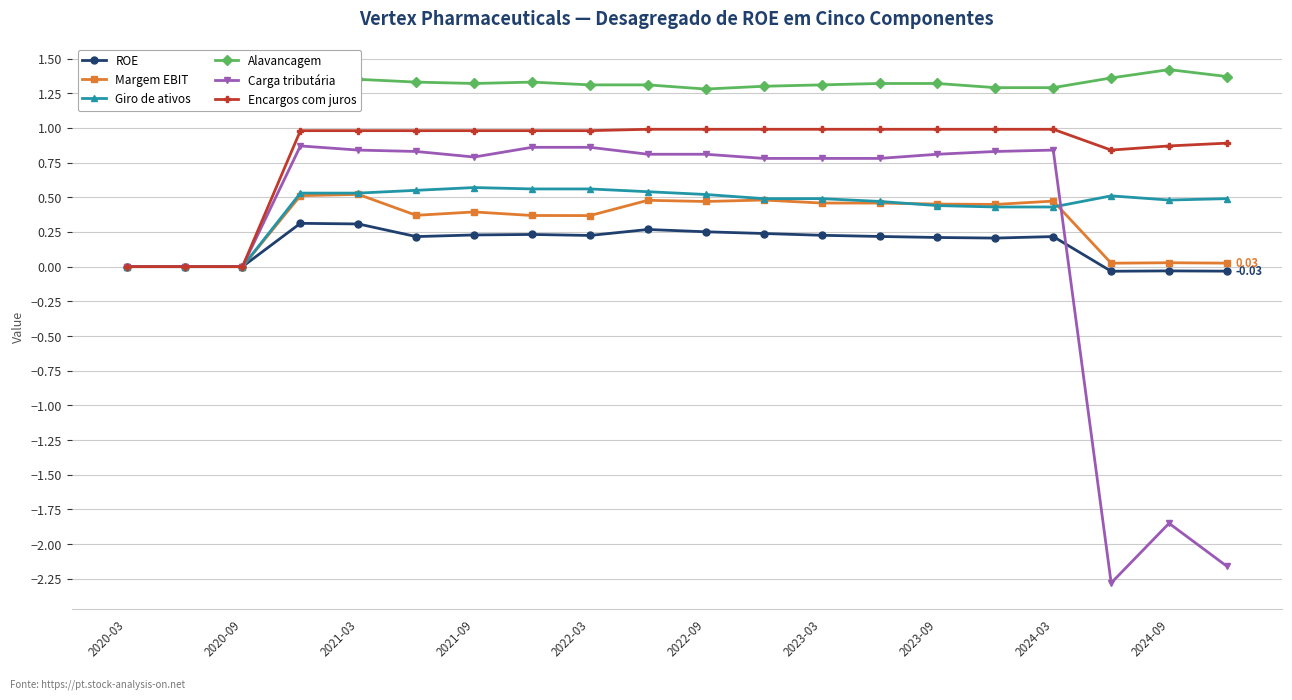

True or false: Margem EBIT has more than 1 interior local peaks.

True